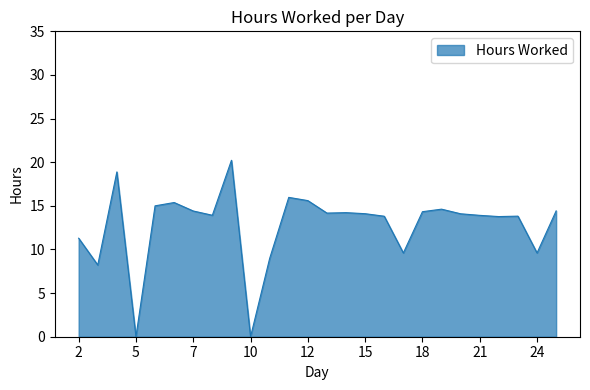

What is the maximum value shown in the chart?

20.2